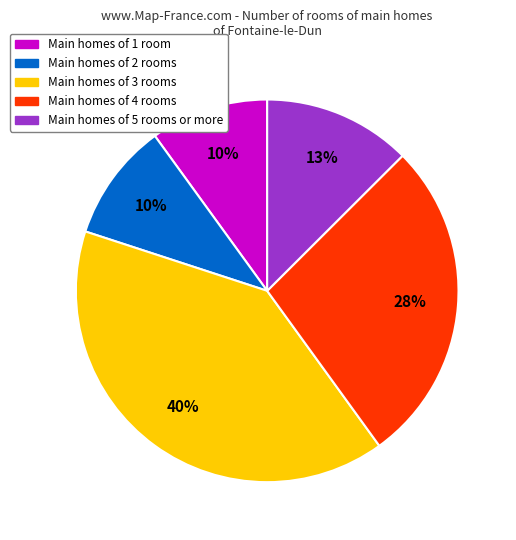

To the nearest percent, what portion does Main homes of 3 rooms represent?

40%